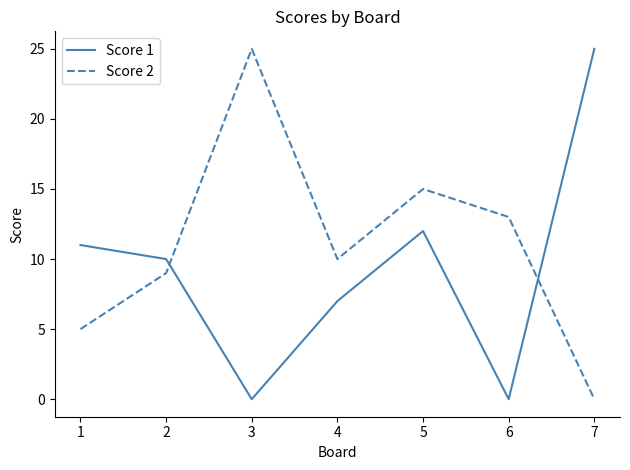

Rank the series at 4 from highest to lowest value.

Score 2, Score 1